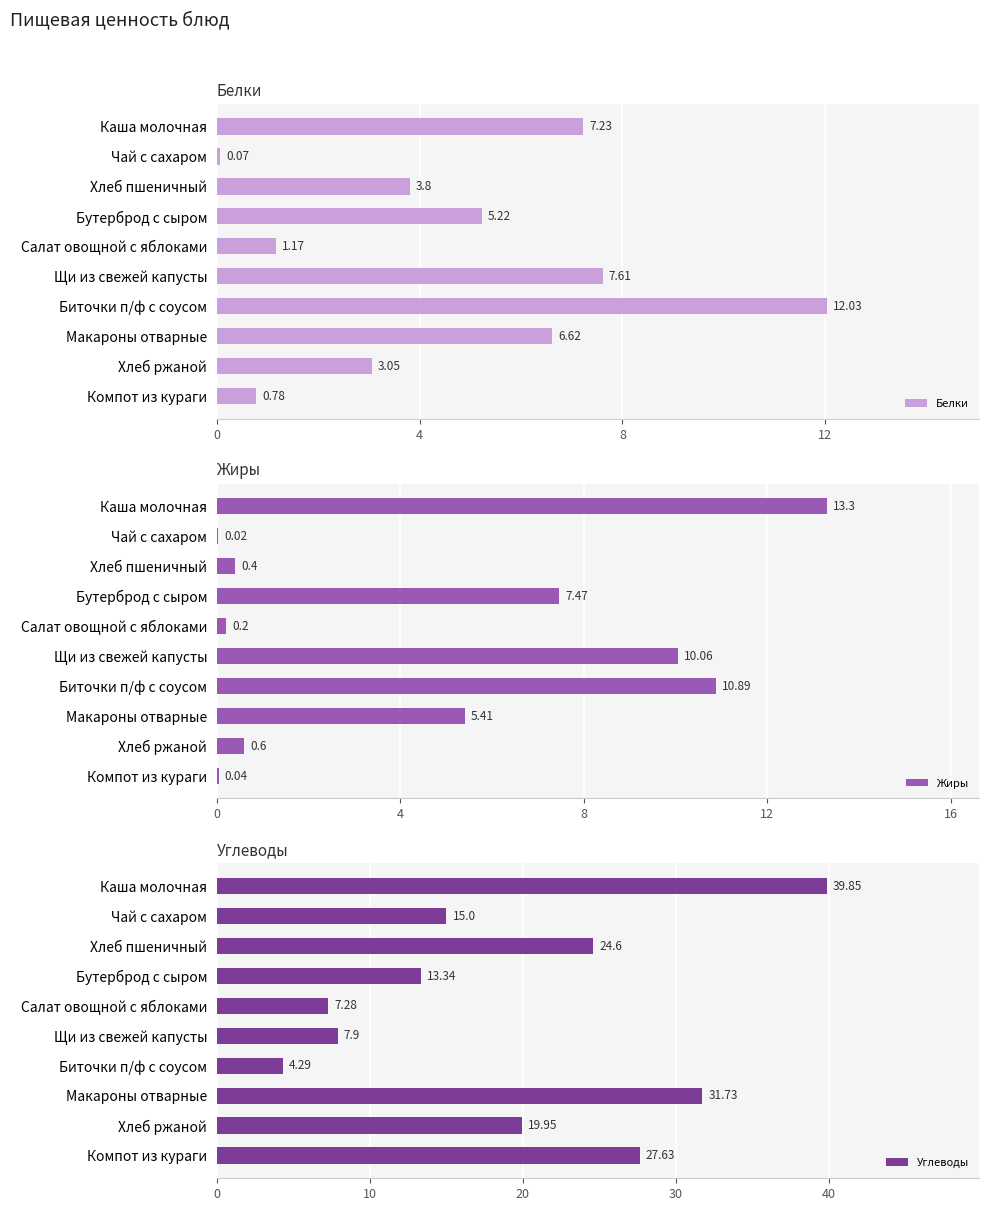

True or false: Углеводы has a value of 13.3 at Бутерброд с сыром.

True